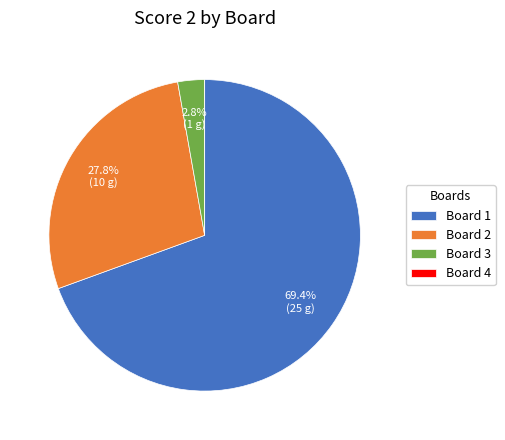

What is the largest slice in the pie chart?

Board 1